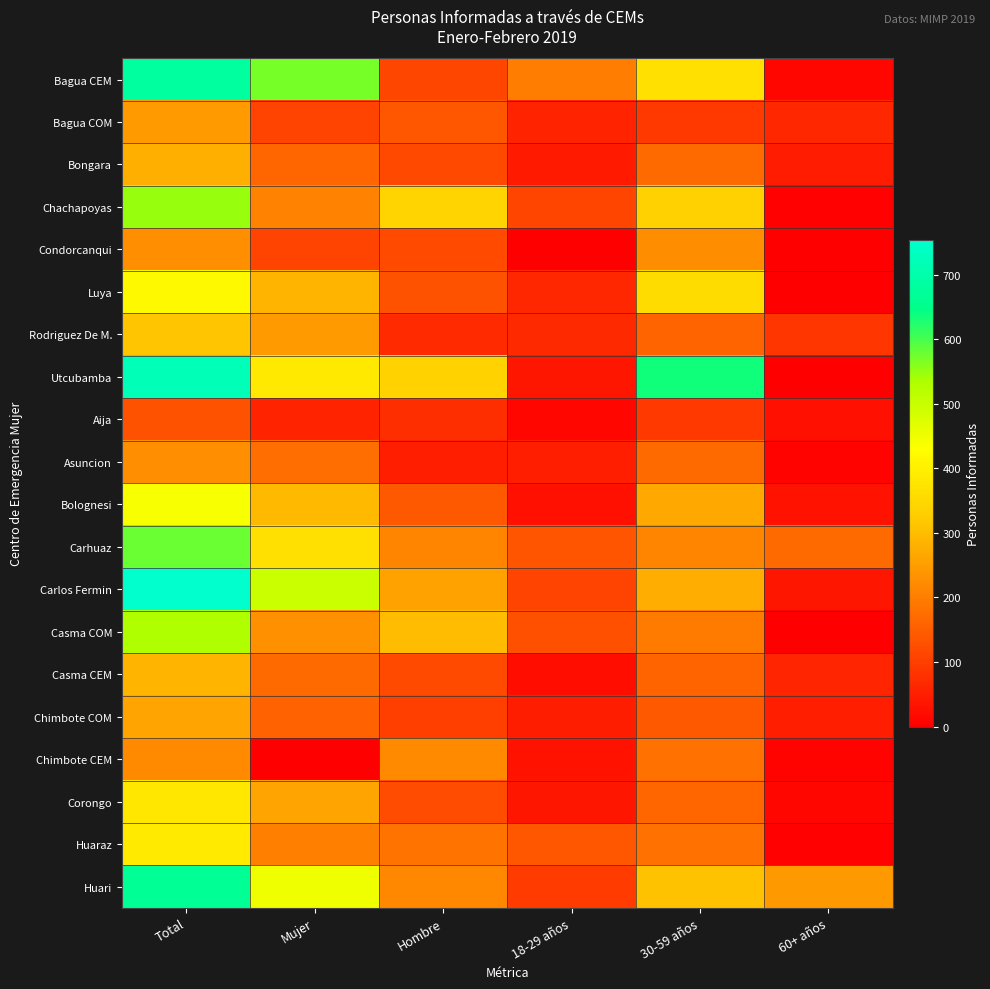

Reading left to right, list all the values displayed in this chart.

Bagua CEM: Total=683	Mujer=571	Hombre=112	18-29 años=198	30-59 años=368	60+ años=13
Bagua COM: Total=246	Mujer=107	Hombre=139	18-29 años=56	30-59 años=94	60+ años=63
Bongara: Total=279	Mujer=162	Hombre=117	18-29 años=43	30-59 años=168	60+ años=45
Chachapoyas: Total=548	Mujer=209	Hombre=339	18-29 años=111	30-59 años=333	60+ años=3
Condorcanqui: Total=227	Mujer=107	Hombre=120	18-29 años=1	30-59 años=225	60+ años=1
Luya: Total=420	Mujer=288	Hombre=132	18-29 años=63	30-59 años=357	60+ años=0
Rodriguez De M.: Total=315	Mujer=245	Hombre=70	18-29 años=66	30-59 años=161	60+ años=88
Utcubamba: Total=721	Mujer=385	Hombre=336	18-29 años=37	30-59 años=636	60+ años=0
Aija: Total=132	Mujer=57	Hombre=75	18-29 años=12	30-59 años=93	60+ años=27
Asuncion: Total=229	Mujer=176	Hombre=53	18-29 años=52	30-59 años=170	60+ años=7
Bolognesi: Total=439	Mujer=297	Hombre=142	18-29 años=29	30-59 años=269	60+ años=31
Carhuaz: Total=580	Mujer=368	Hombre=212	18-29 años=134	30-59 años=211	60+ años=168
Carlos Fermin: Total=754	Mujer=496	Hombre=258	18-29 años=108	30-59 años=276	60+ años=37
Casma COM: Total=532	Mujer=232	Hombre=300	18-29 años=129	30-59 años=195	60+ años=1
Casma CEM: Total=286	Mujer=168	Hombre=118	18-29 años=26	30-59 años=160	60+ años=60
Chimbote COM: Total=260	Mujer=158	Hombre=102	18-29 años=48	30-59 años=142	60+ años=52
Chimbote CEM: Total=219	Mujer=0	Hombre=219	18-29 años=30	30-59 años=182	60+ años=7
Corongo: Total=382	Mujer=260	Hombre=122	18-29 años=38	30-59 años=163	60+ años=13
Huaraz: Total=387	Mujer=204	Hombre=183	18-29 años=139	30-59 años=181	60+ años=5
Huari: Total=666	Mujer=449	Hombre=217	18-29 años=95	30-59 años=309	60+ años=243